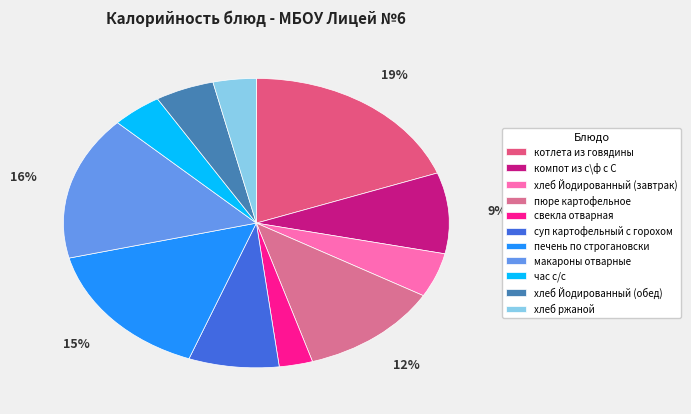

Rank the categories by value from highest to lowest.

котлета из говядины, макароны отварные, печень по строгановски, пюре картофельное, компот из с\ф с С, суп картофельный с горохом, хлеб Йодированный (завтрак), хлеб Йодированный (обед), час с/с, хлеб ржаной, свекла отварная